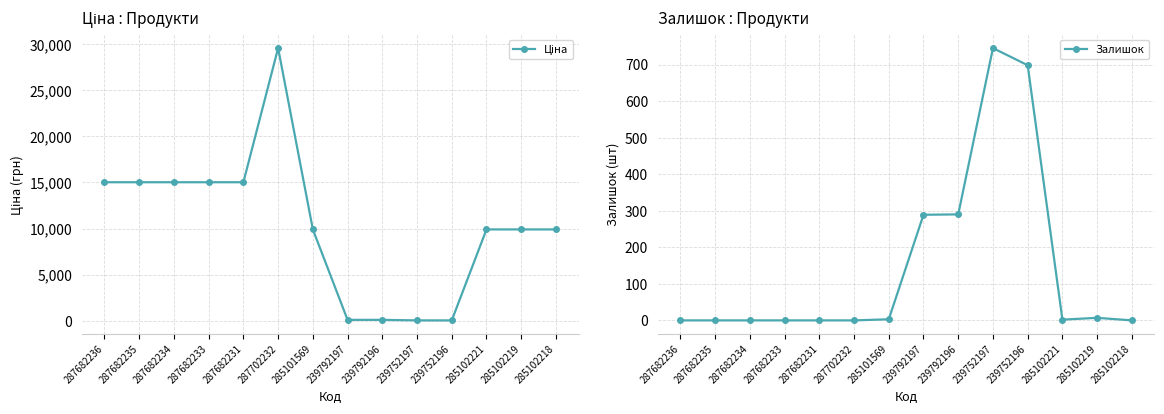

Which series has the largest range (max minus min)?

Ціна